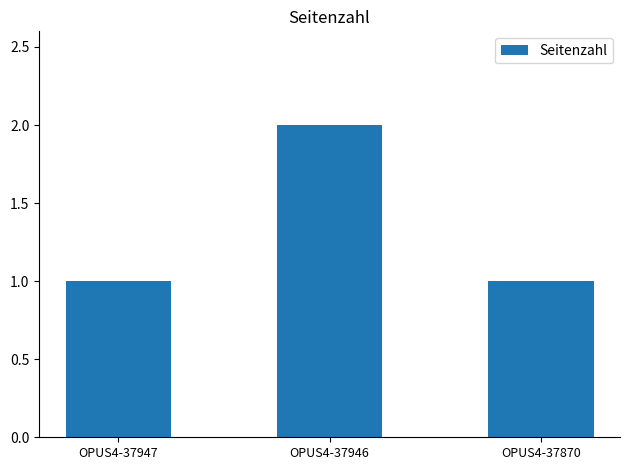

What is the value of the 2nd bar from the left?

2